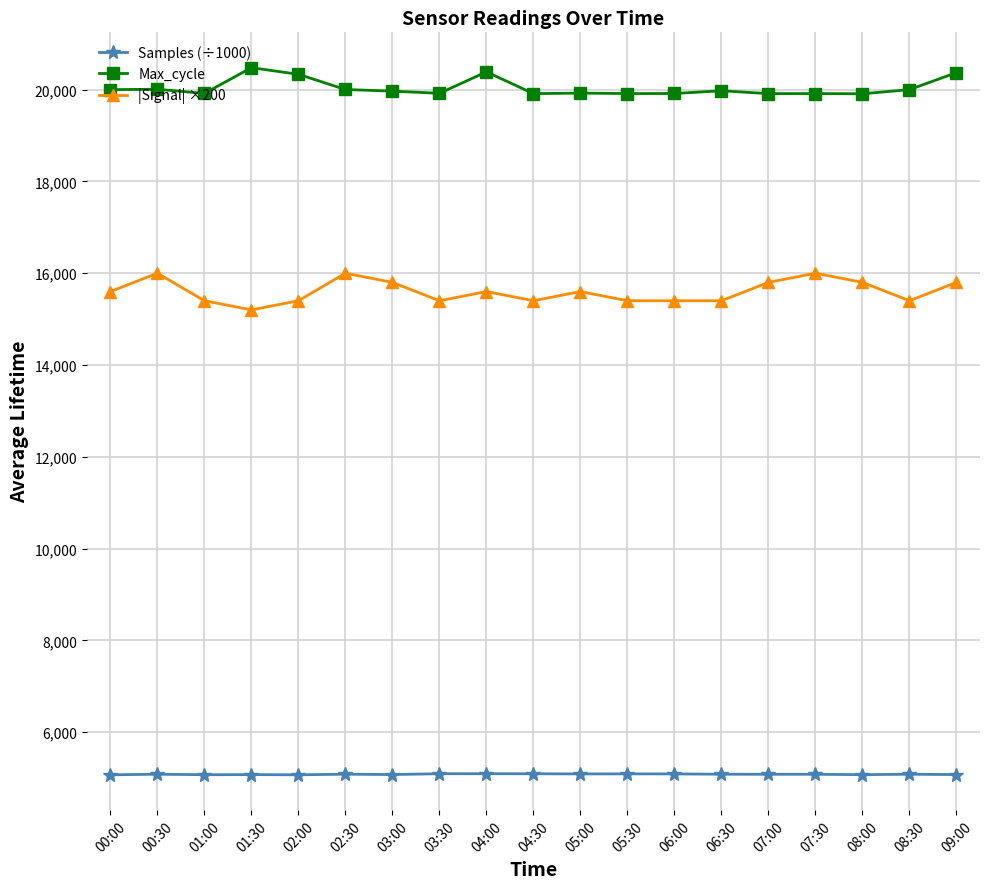

What are all the series names shown in the legend?

Samples (÷1000), Max_cycle, |Signal| ×200